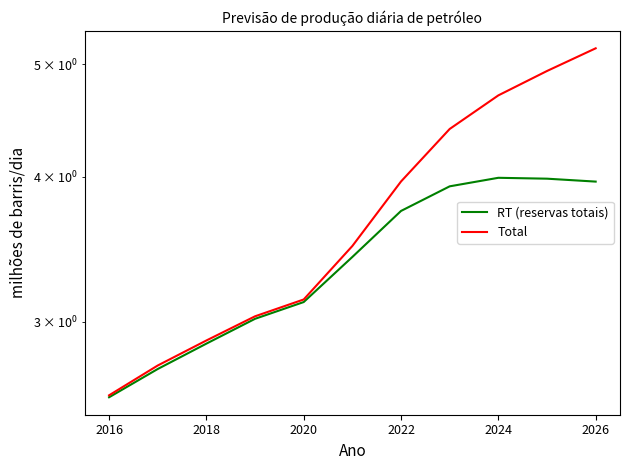

True or false: RT (reservas totais) has more than 0 interior local peaks.

True